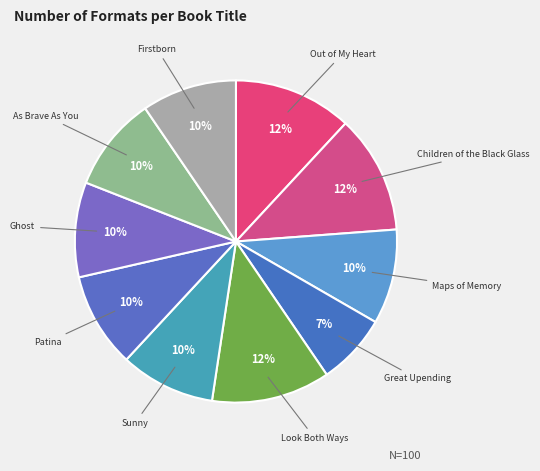

How many slices are in this pie chart?

10